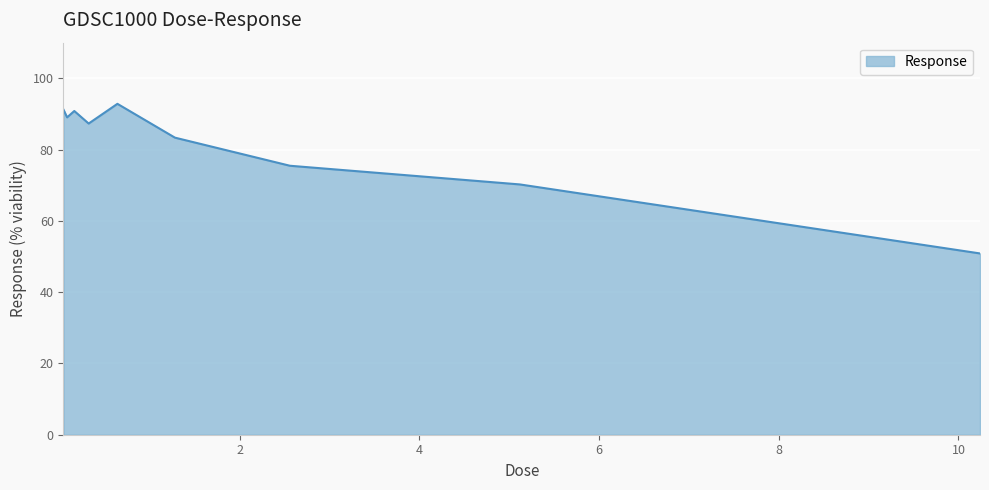

What is the minimum value shown in the chart?

50.9